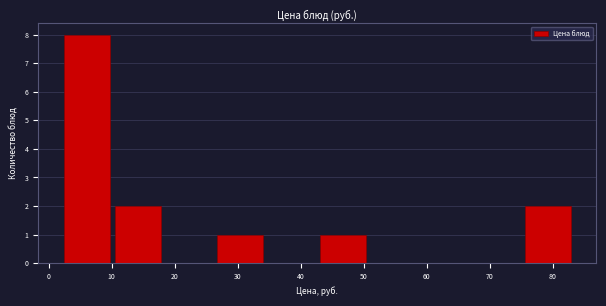

Over which range of the x-axis is the bar tallest?

2 to 10